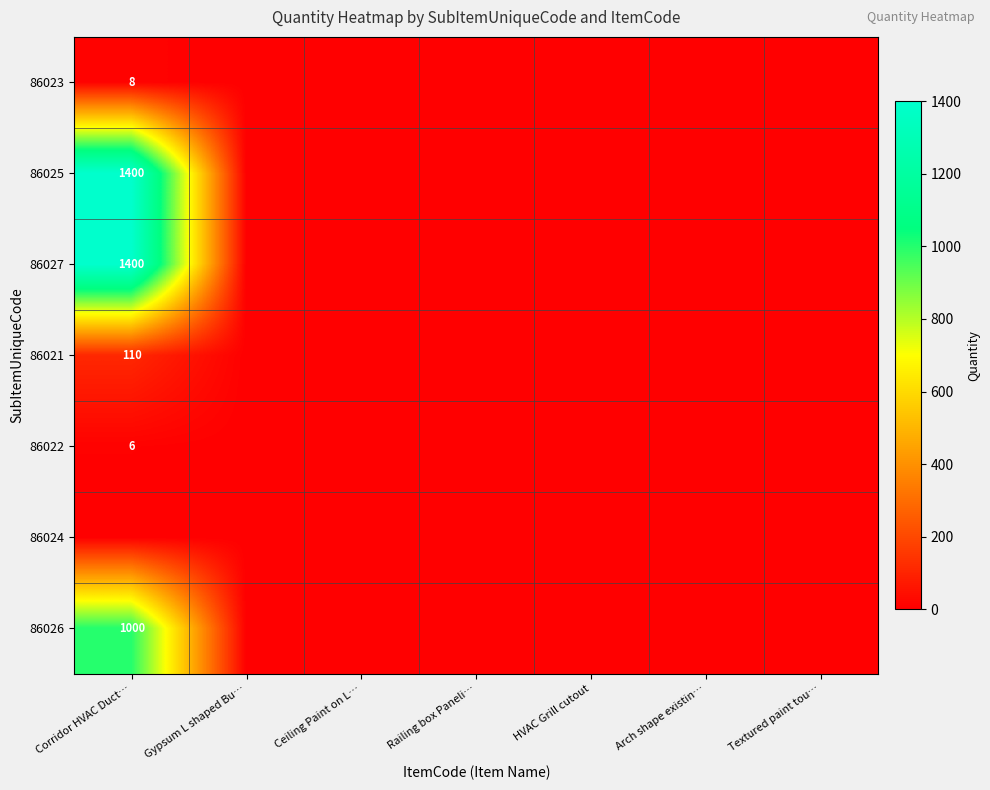

Which category has the lowest value across all series?

Gypsum L shaped Bu…